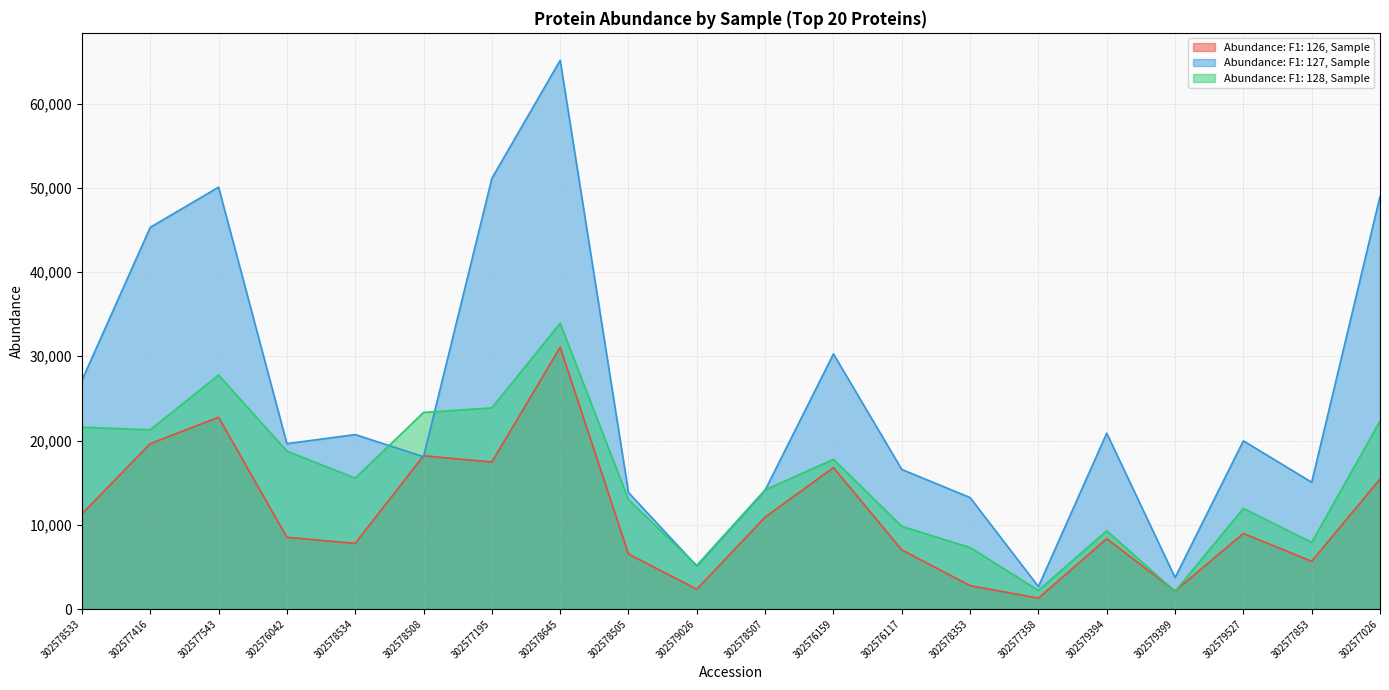

At which label does Abundance: F1: 127, Sample first exceed 19964?

302578533